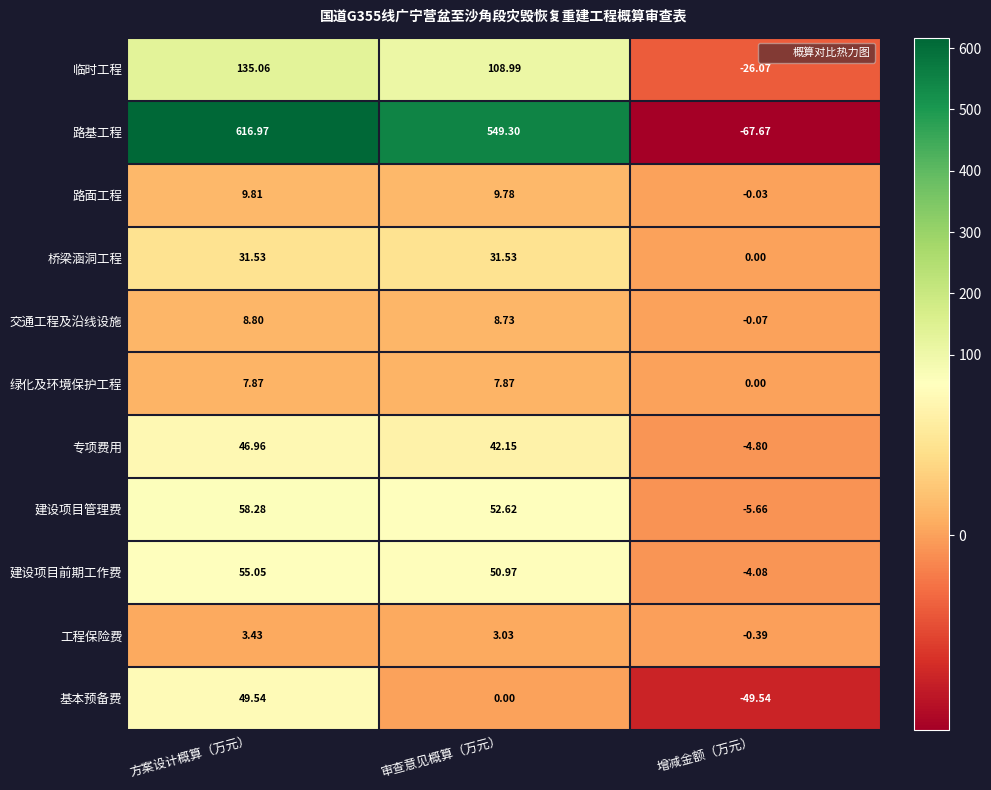

Is the value of 工程保险费 at 增减金额（万元） greater than the value of 专项费用 at 增减金额（万元）?

Yes